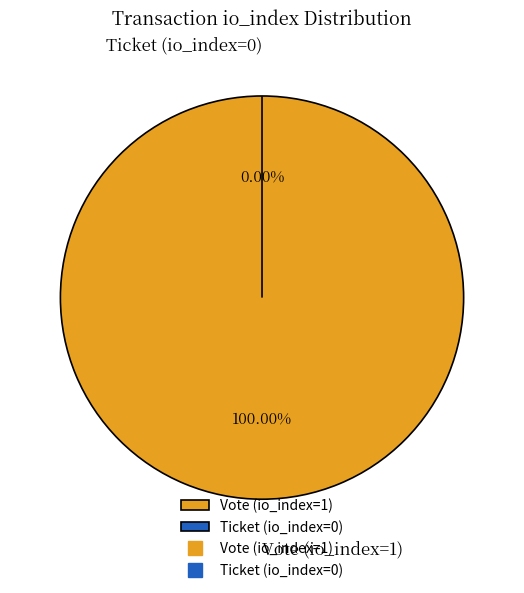

To the nearest percent, what is the average slice percentage?

50%